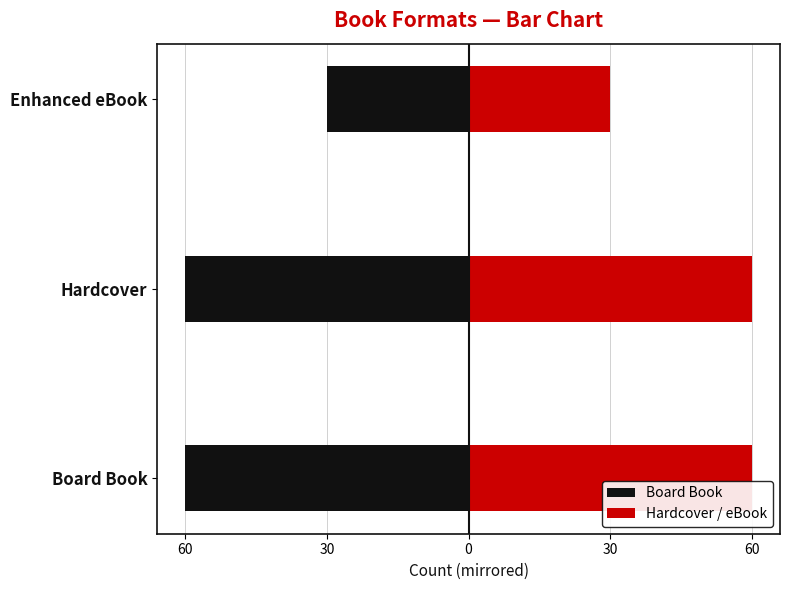

What are all the series names shown in the legend?

Board Book, Hardcover / eBook